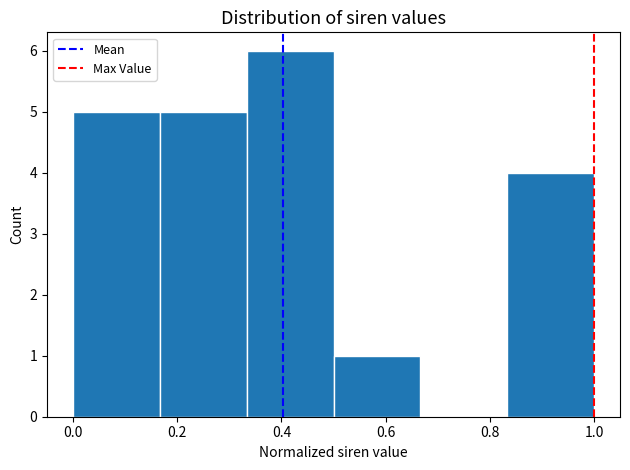

What is the height of the bar covering 0.34 to 0.50 on the x-axis? Neither the bar edges nor the heights are printed on the chart, so give them approximately, as read against the axes.

6